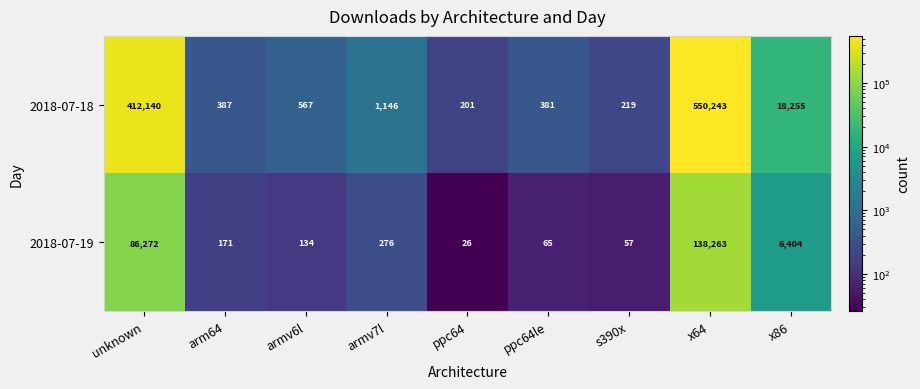

Rank the series by their maximum value, from lowest to highest.

2018-07-19, 2018-07-18